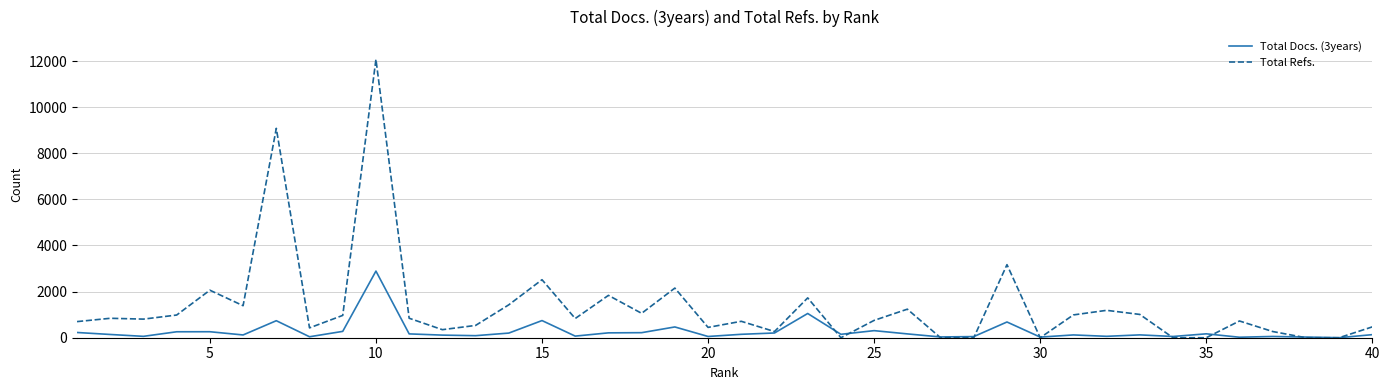

Which series has the largest range (max minus min)?

Total Refs.